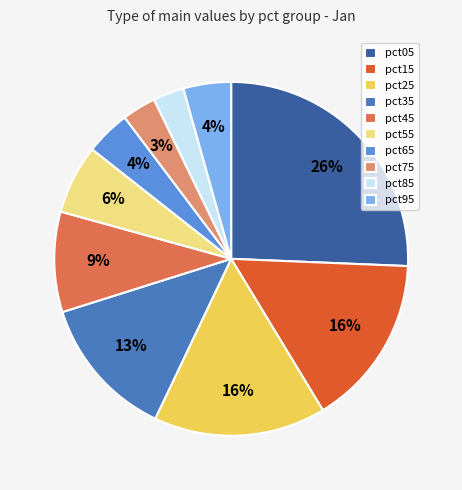

Is the sum of pct45 and pct55 greater than half?

No